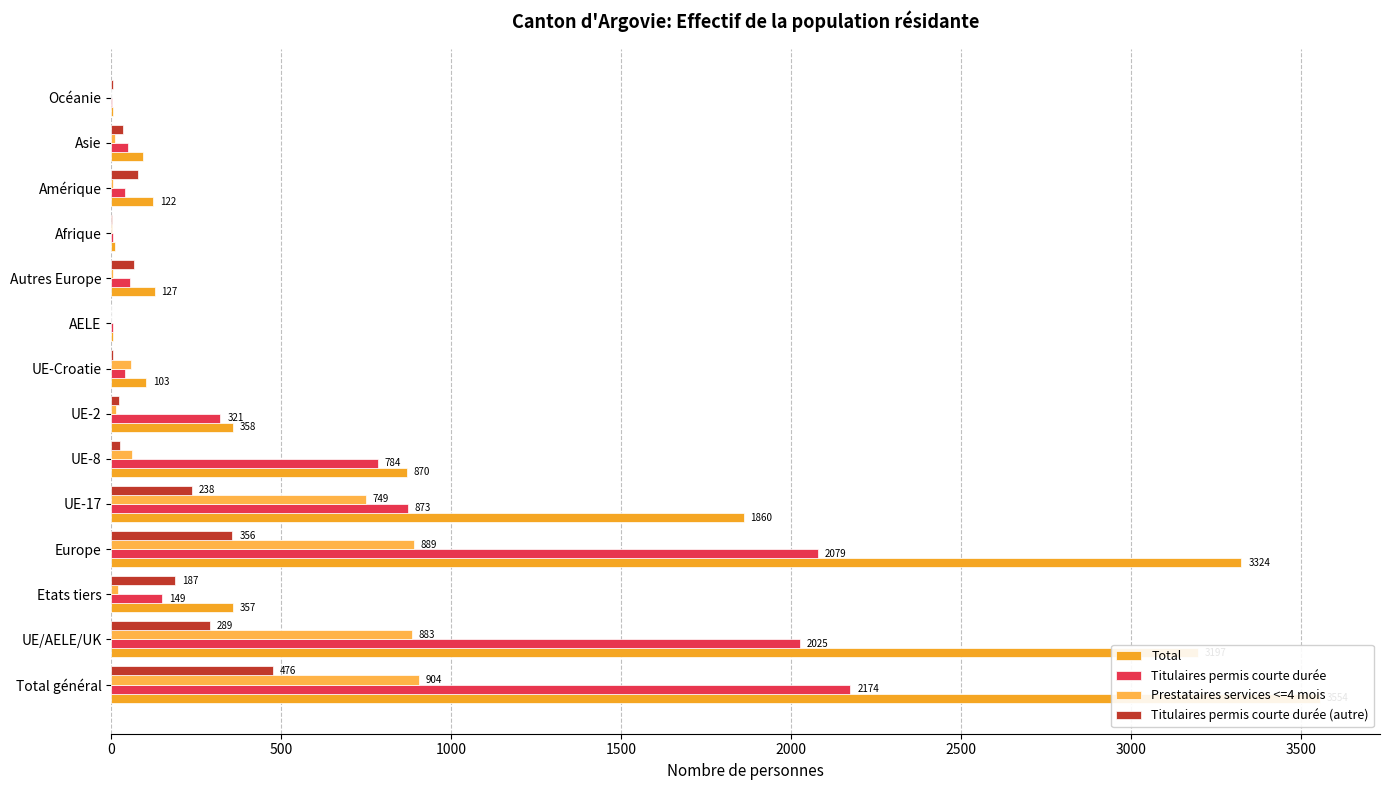

How many bars are there in each group?

4